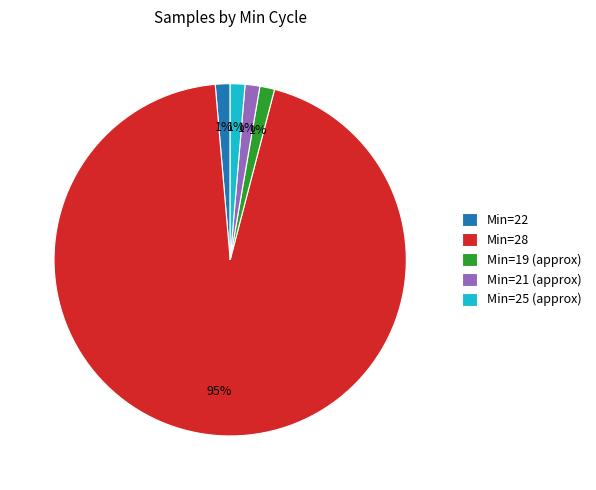

Which slice is the largest?

Min=28